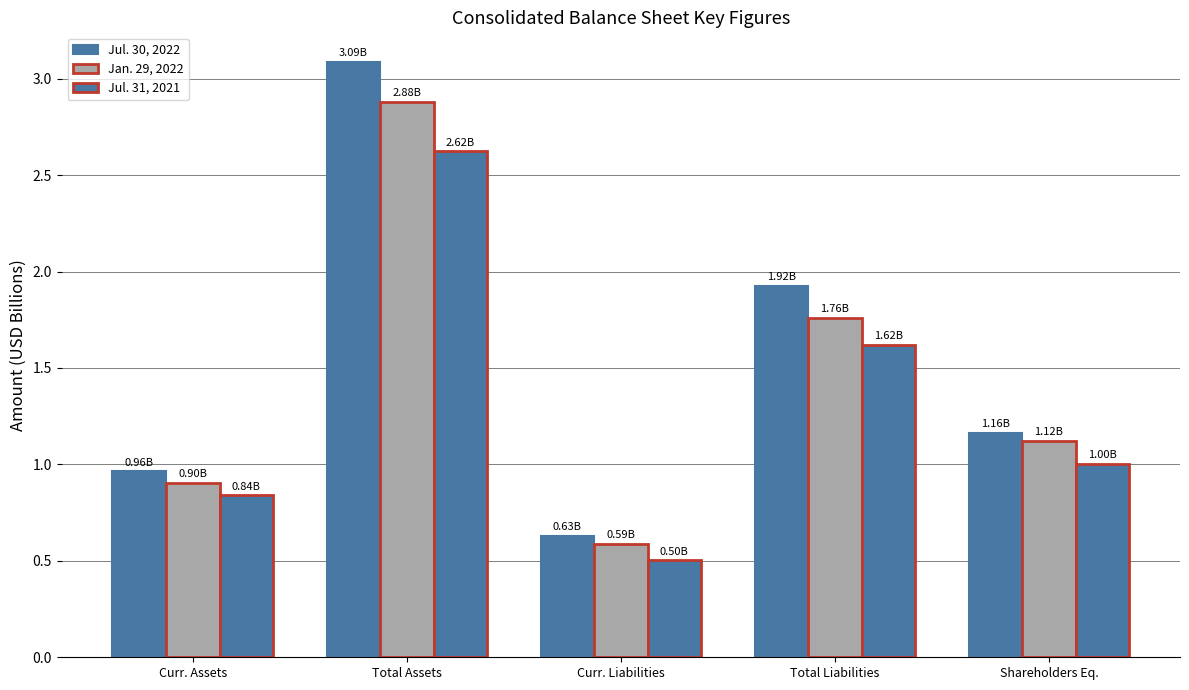

The value of Jul. 31, 2021 at Curr. Liabilities is 0.7. True or false?

False